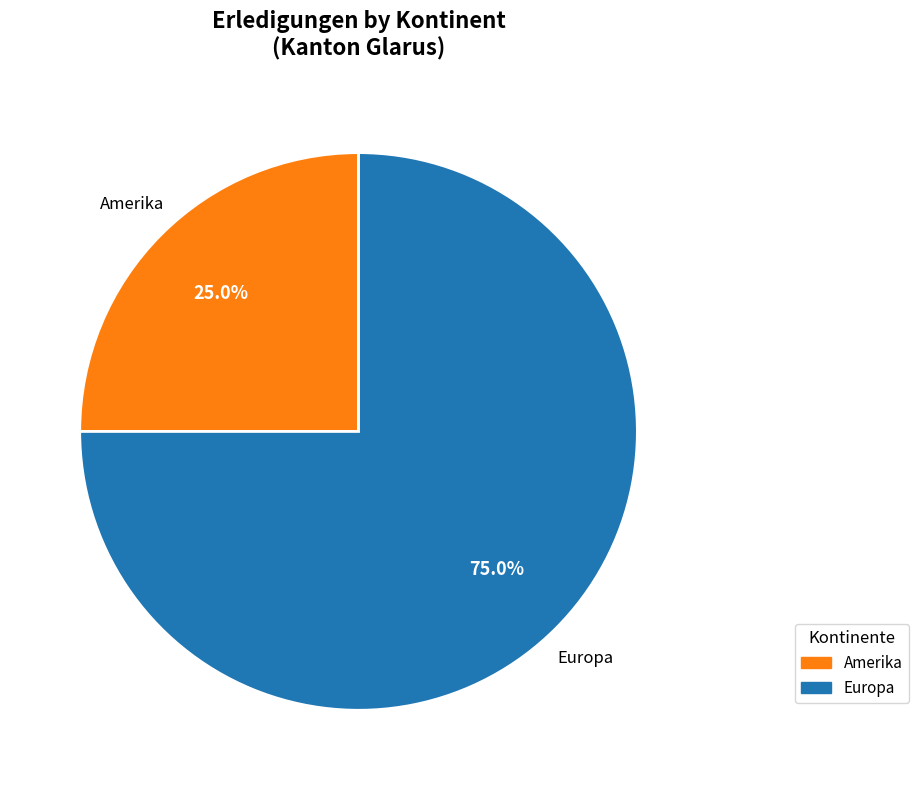

What percentage do Europa and Amerika together represent?

100.0%